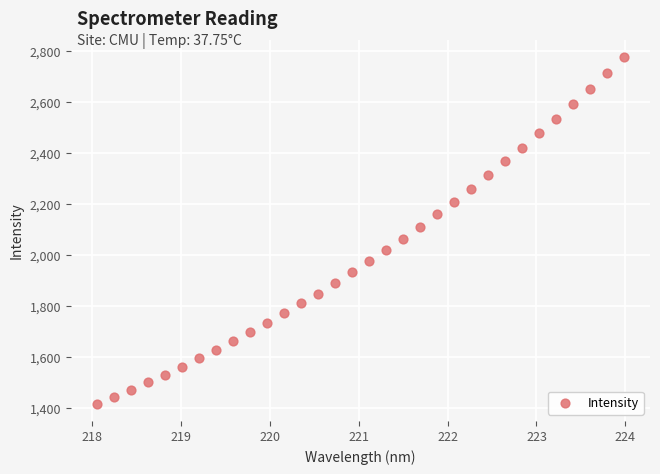

What is the range of Y values (max minus min)?

1358.4